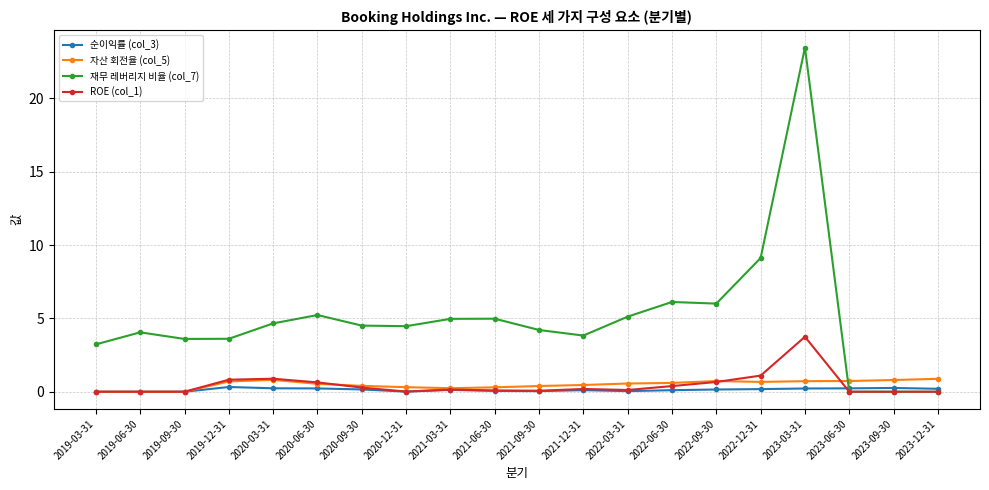

Which series ends up on top after the final intersection of 자산 회전율 (col_5) and 재무 레버리지 비율 (col_7)?

자산 회전율 (col_5)